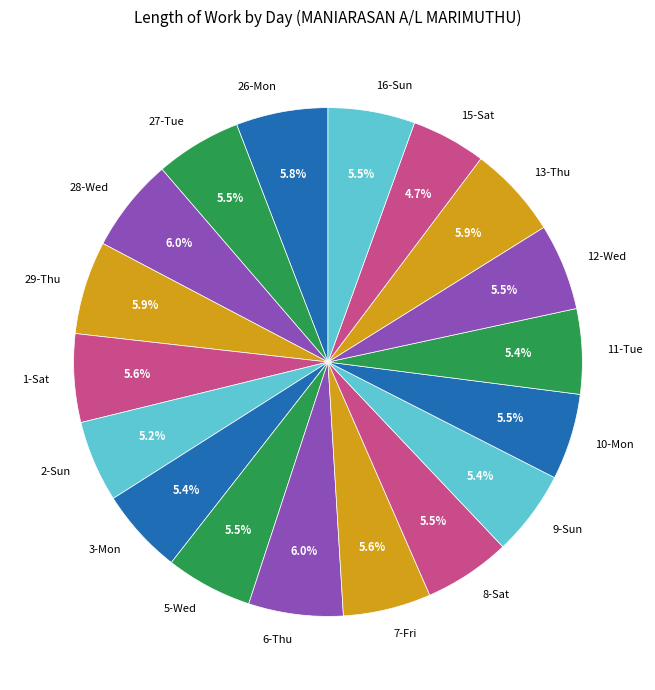

What is the total percentage of 26-Mon and 28-Wed?

11.8%